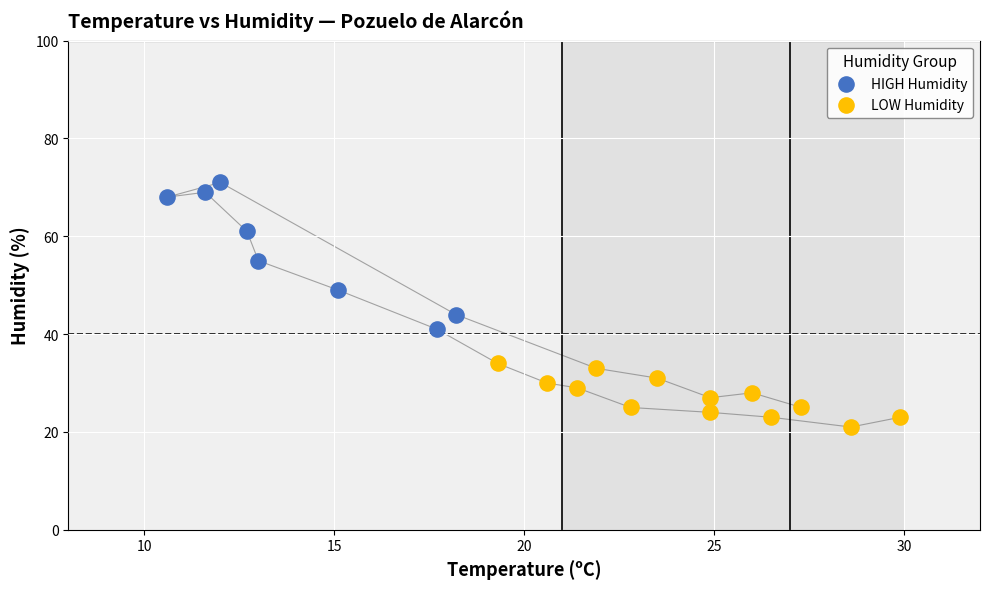

Which series reaches the maximum Y coordinate?

HIGH Humidity